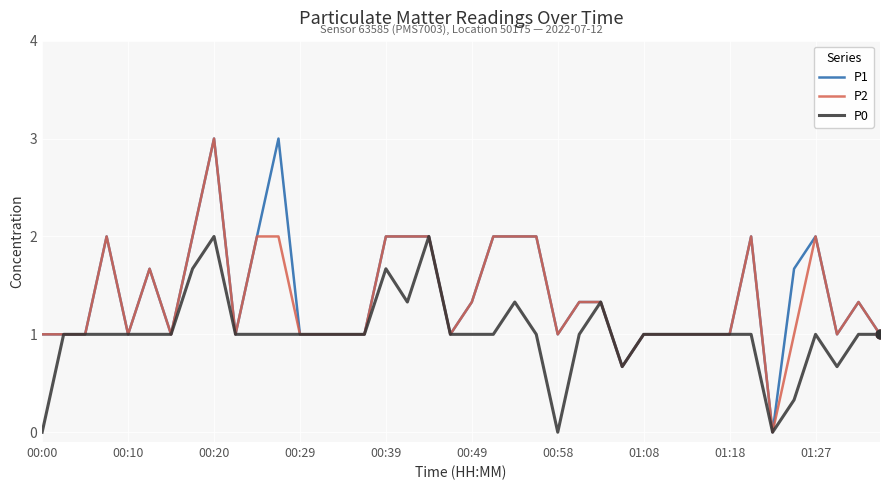

What is the greatest value displayed?

3.0